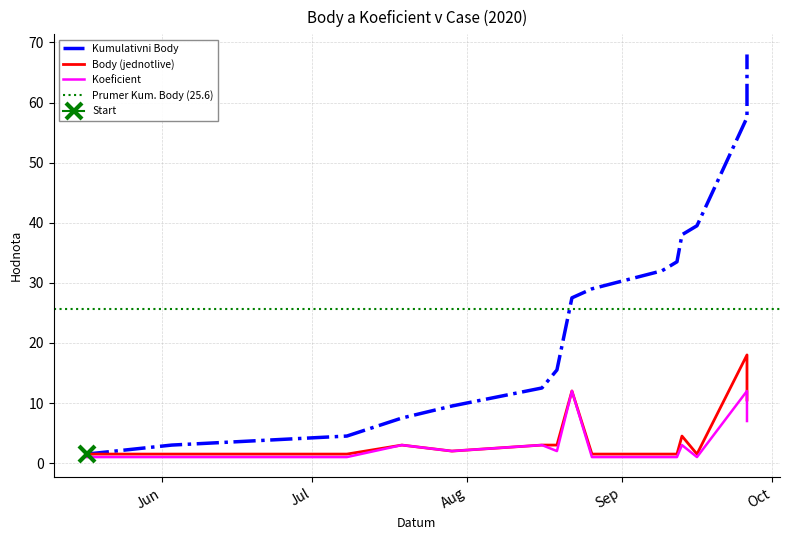

Which series has the widest spread of values?

Kumulativni Body